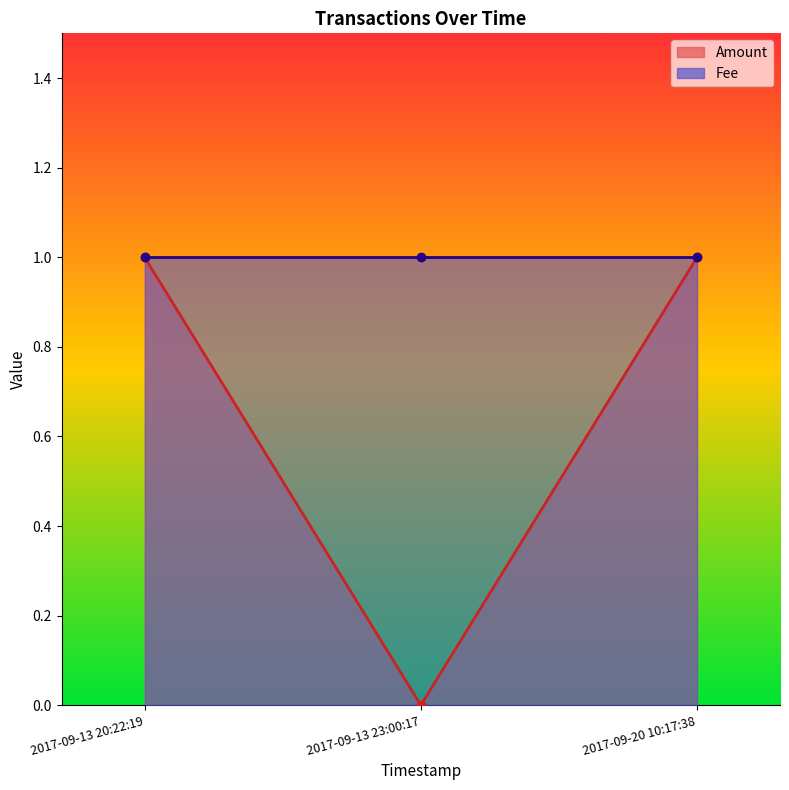

Rank the categories by value from lowest to highest.

2017-09-13 23:00:17, 2017-09-13 20:22:19, 2017-09-20 10:17:38